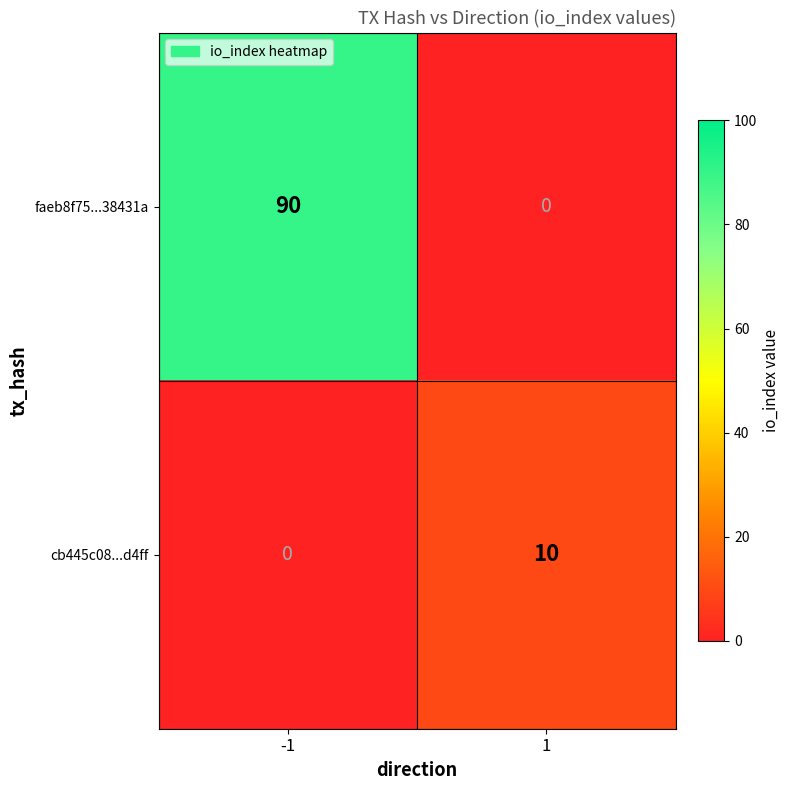

What is the approximate value of cb445c08...d4ff at 1?

10